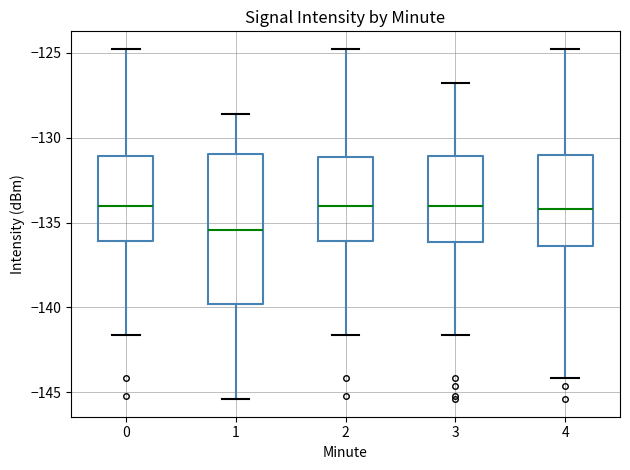

Reading left to right, read every box against the y-axis: the position of its median line, the range the box covers, and the ends of its whiskers. The values are not printed on the chart, so give them approximately, as read against the axis.

0: median -134.0, box -136.0 to -131.0, whiskers -141.5 to -125.0
1: median -135.5, box -140.0 to -131.0, whiskers -145.5 to -128.5
2: median -134.0, box -136.0 to -131.0, whiskers -141.5 to -125.0
3: median -134.0, box -136.0 to -131.0, whiskers -141.5 to -127.0
4: median -134.0, box -136.5 to -131.0, whiskers -144.0 to -125.0